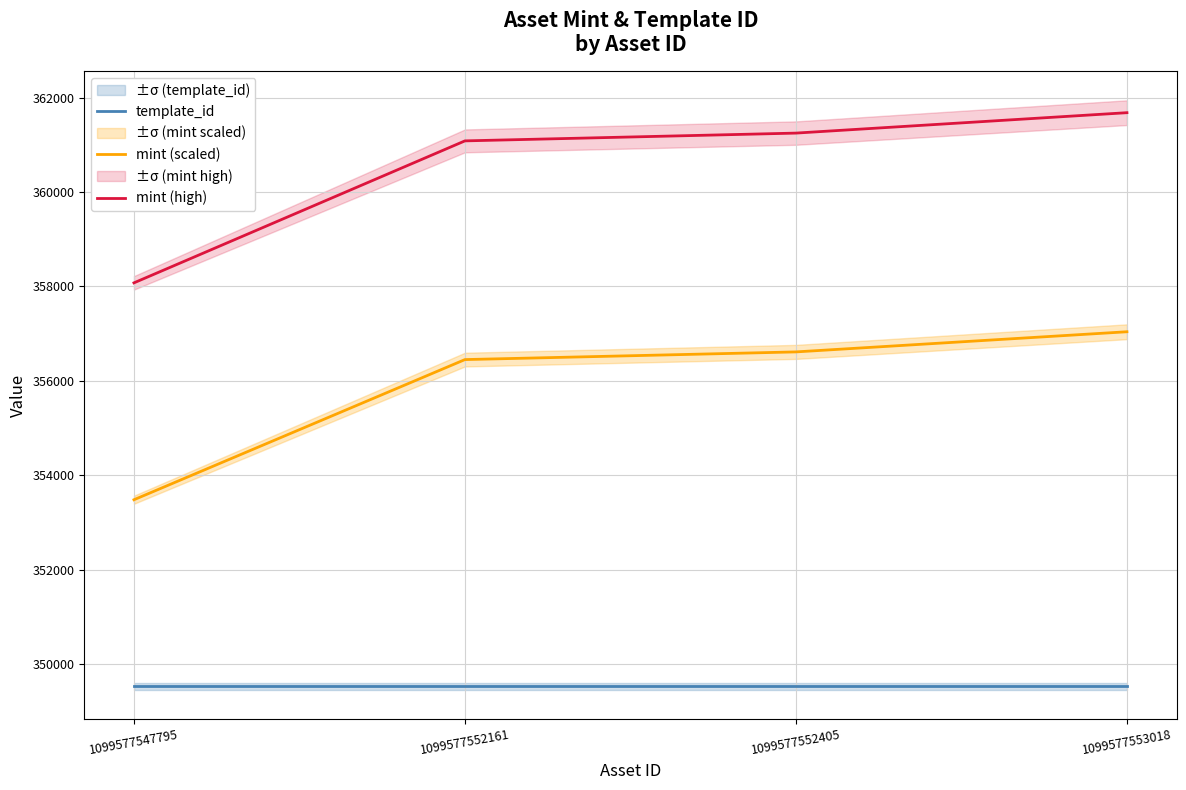

At which category is the sum across all series the highest?

1099577553018